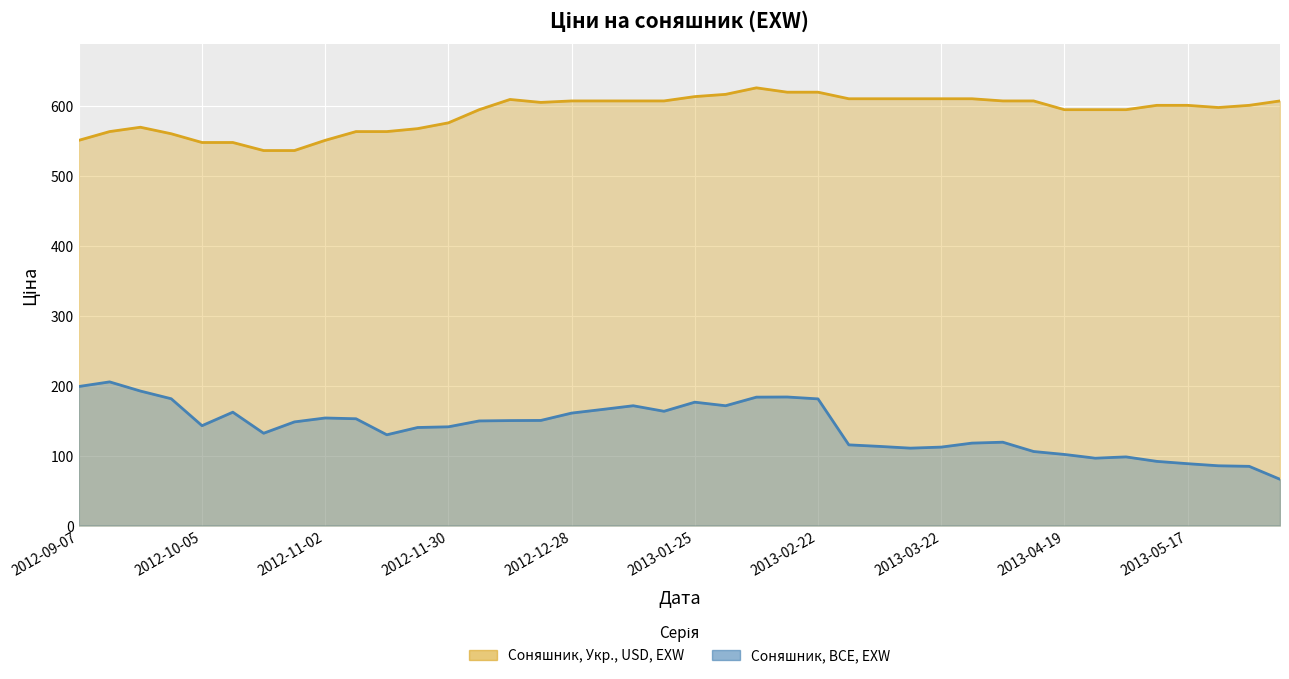

Is the value of Соняшник, BCE, EXW at 2012-10-19 greater than the value of Соняшник, Укр., USD, EXW at 2012-12-14?

No